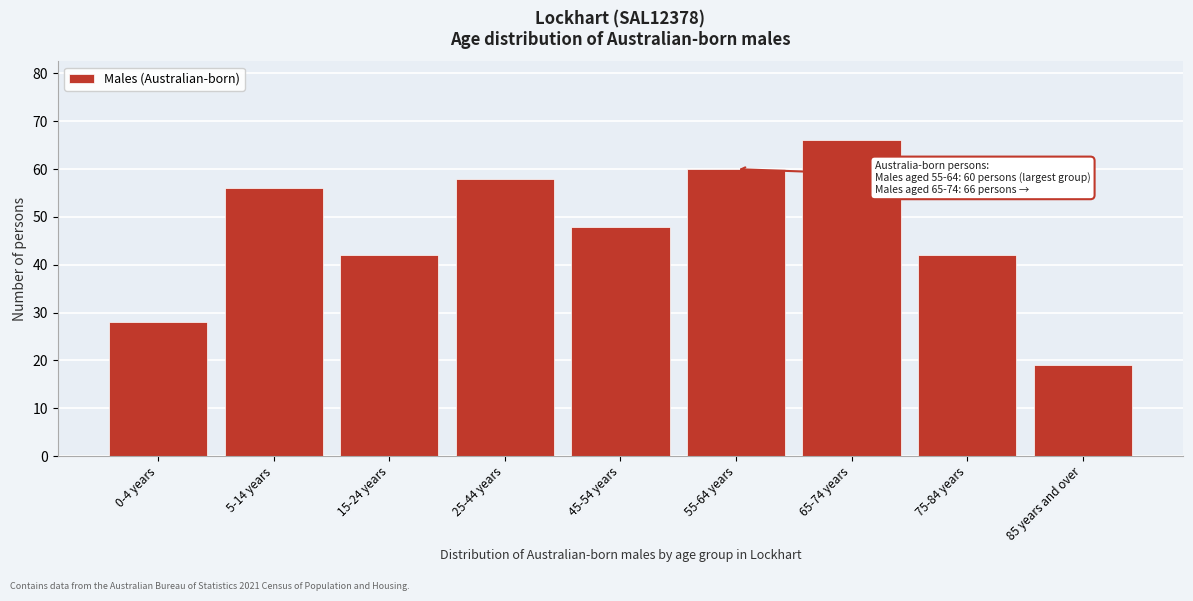

Reading left to right, what are all the values shown in this chart?

0-4 years=28	5-14 years=56	15-24 years=42	25-44 years=58	45-54 years=48	55-64 years=60	65-74 years=66	75-84 years=42	85 years and over=19